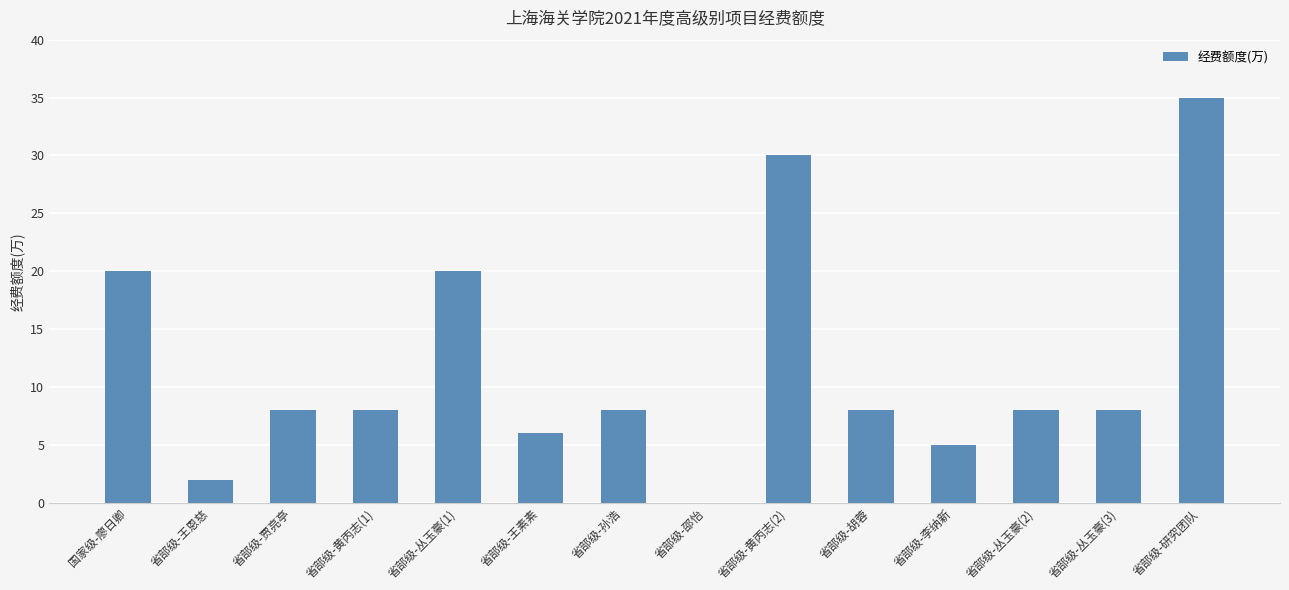

True or false: the data shows 6 at 省部级-王素素.

True